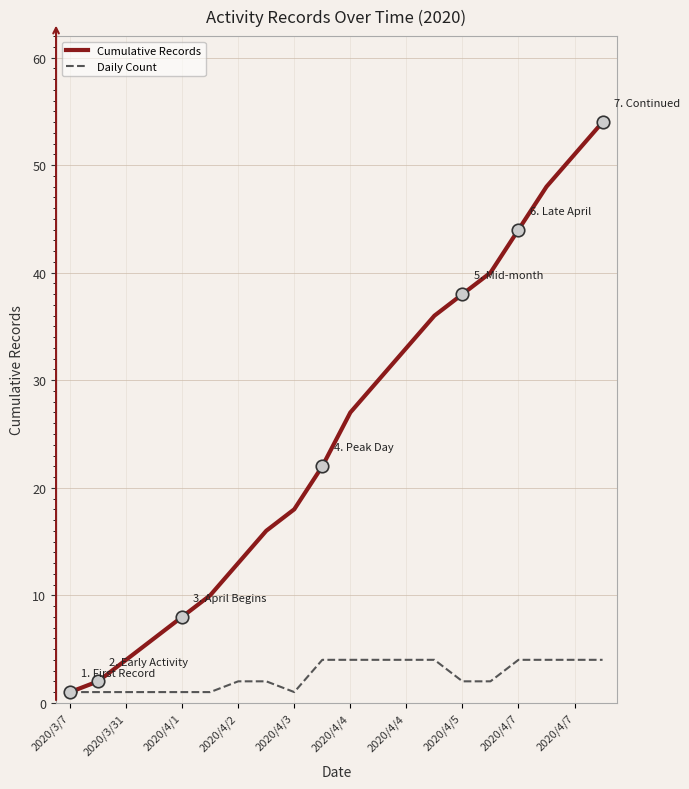

At how many categories does at least one series exceed 5?

17